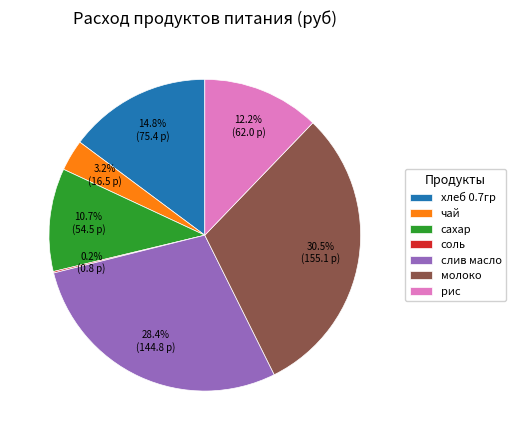

To the nearest percent, what is the average slice percentage?

14%